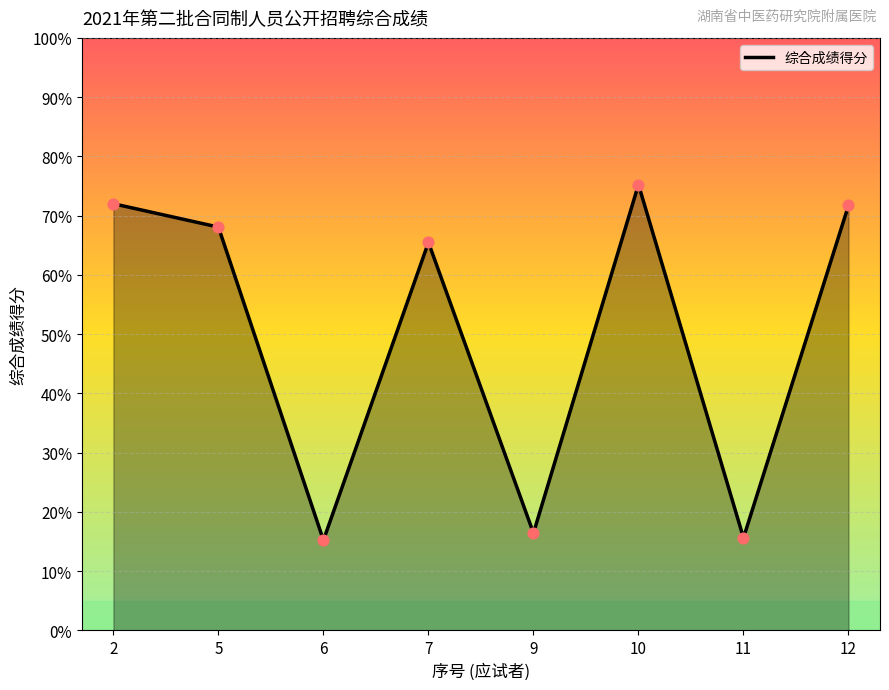

Approximately how many times larger is the value at 7 compared to 5?

1.0